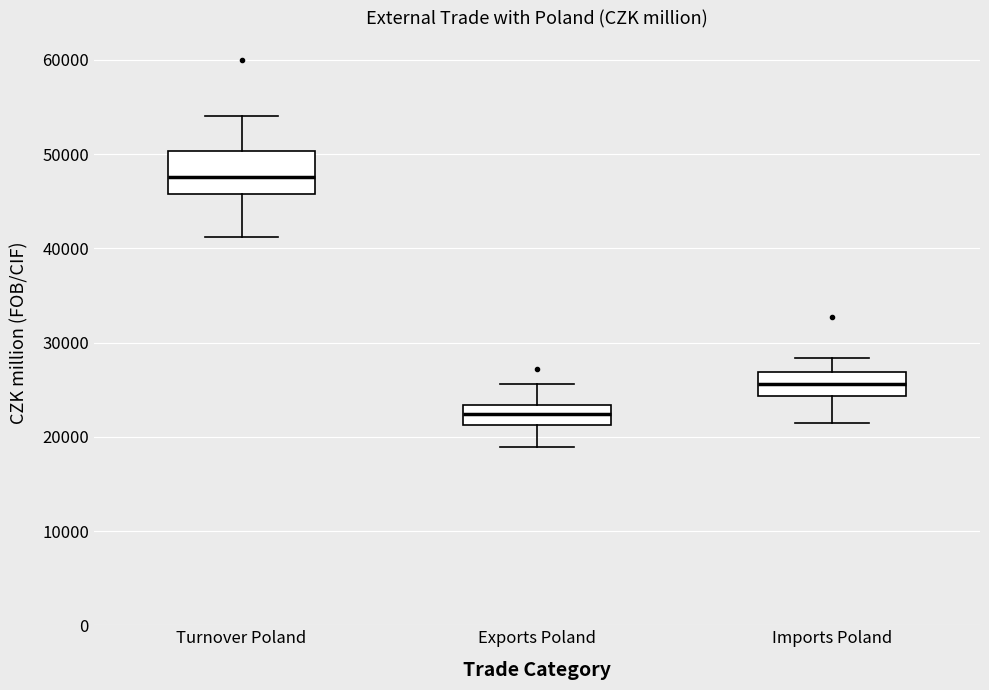

Where does the median line of the box for Imports Poland sit on the y-axis? The values are not printed on the chart, so give them approximately, as read against the axis.

26000